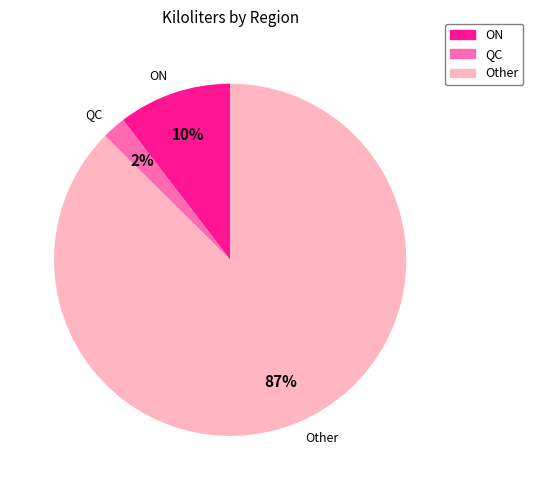

Is there any slice that represents more than half of the pie?

Yes